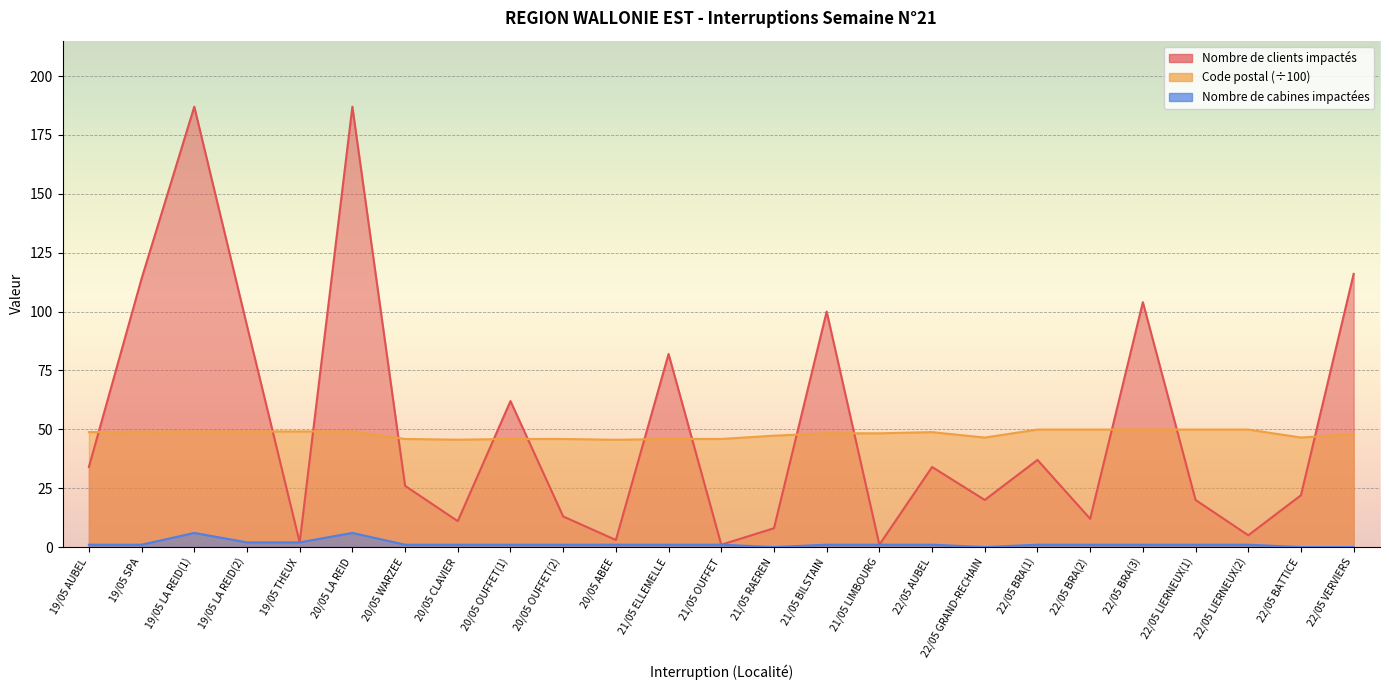

How many data points in Nombre de clients impactés are above 26?

12